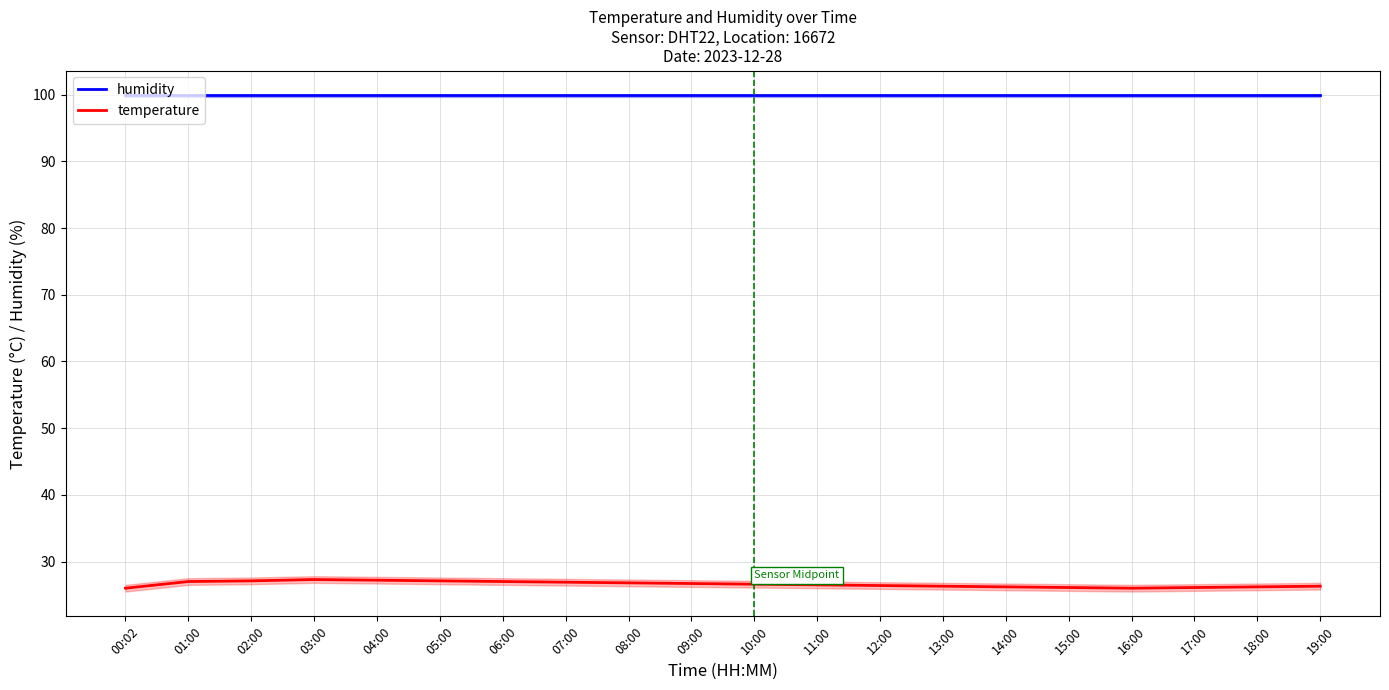

List the series in order of their peak value, highest first.

humidity, temperature